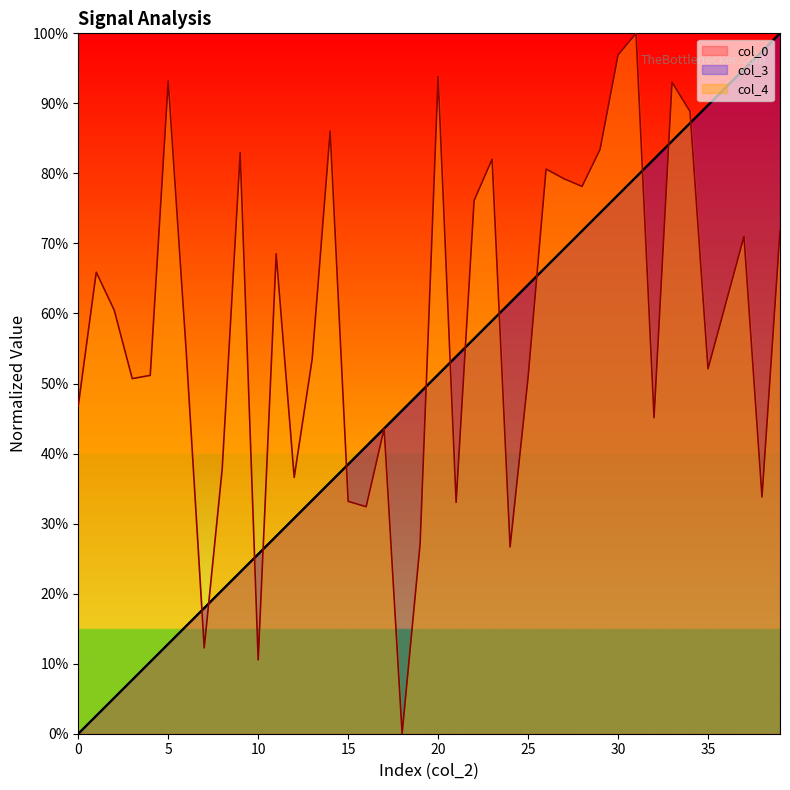

Reading left to right, transcribe all the data shown in this chart.

col_0: 0=0.0	1=0.0	2=0.1	3=0.1	4=0.1	5=0.1	6=0.2	7=0.2	8=0.2	9=0.2	10=0.3	11=0.3	12=0.3	13=0.3	14=0.4	15=0.4	16=0.4	17=0.4	18=0.5	19=0.5	20=0.5	21=0.5	22=0.6	23=0.6	24=0.6	25=0.6	26=0.7	27=0.7	28=0.7	29=0.7	30=0.8	31=0.8	32=0.8	33=0.8	34=0.9	35=0.9	36=0.9	37=0.9	38=1.0	39=1.0
col_3: 0=0.0	1=0.0	2=0.1	3=0.1	4=0.1	5=0.1	6=0.2	7=0.2	8=0.2	9=0.2	10=0.3	11=0.3	12=0.3	13=0.3	14=0.4	15=0.4	16=0.4	17=0.4	18=0.5	19=0.5	20=0.5	21=0.5	22=0.6	23=0.6	24=0.6	25=0.6	26=0.7	27=0.7	28=0.7	29=0.7	30=0.8	31=0.8	32=0.8	33=0.8	34=0.9	35=0.9	36=0.9	37=0.9	38=1.0	39=1.0
col_4: 0=0.5	1=0.7	2=0.6	3=0.5	4=0.5	5=0.9	6=0.5	7=0.1	8=0.4	9=0.8	10=0.1	11=0.7	12=0.4	13=0.5	14=0.9	15=0.3	16=0.3	17=0.4	18=0.0	19=0.3	20=0.9	21=0.3	22=0.8	23=0.8	24=0.3	25=0.5	26=0.8	27=0.8	28=0.8	29=0.8	30=1.0	31=1.0	32=0.5	33=0.9	34=0.9	35=0.5	36=0.6	37=0.7	38=0.3	39=0.7